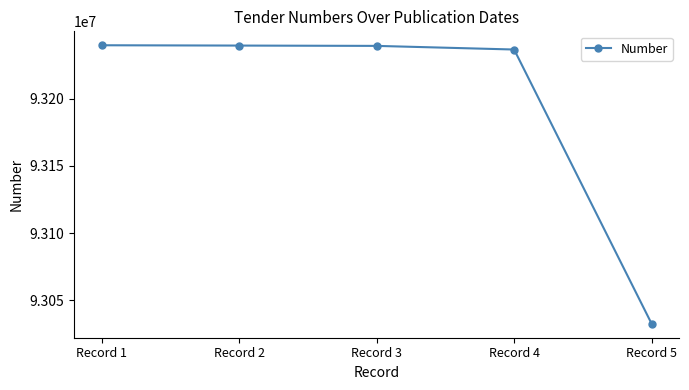

What is the smallest value displayed?

93032484